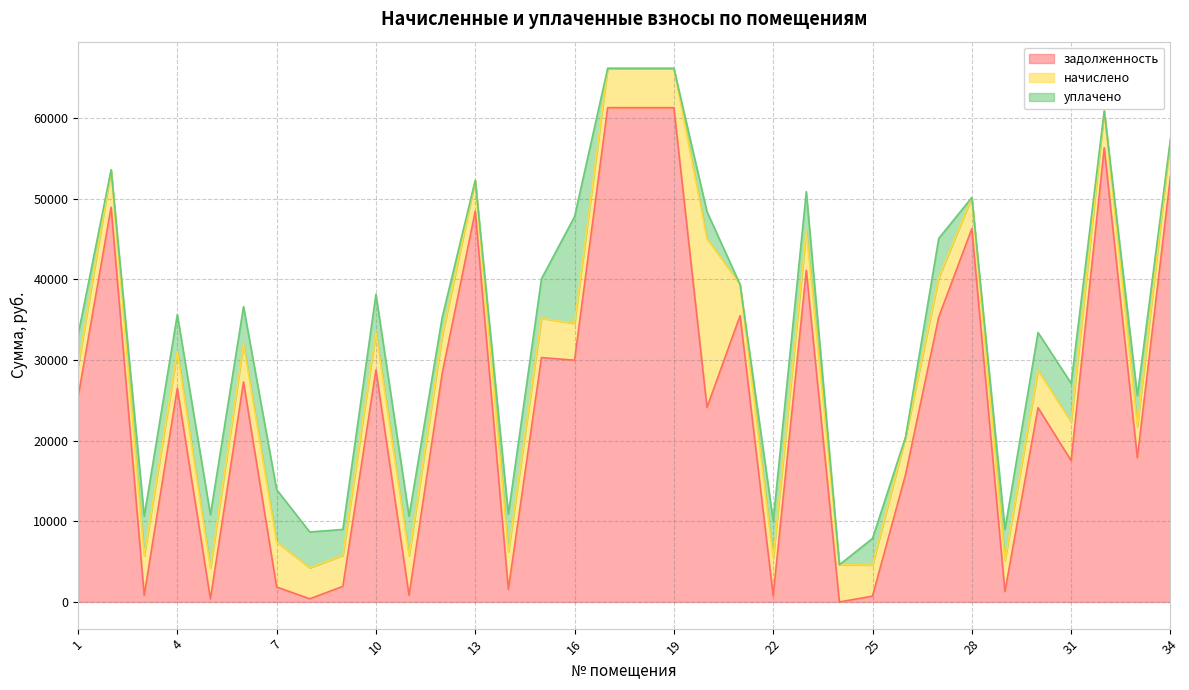

How many lines are shown in the chart?

3